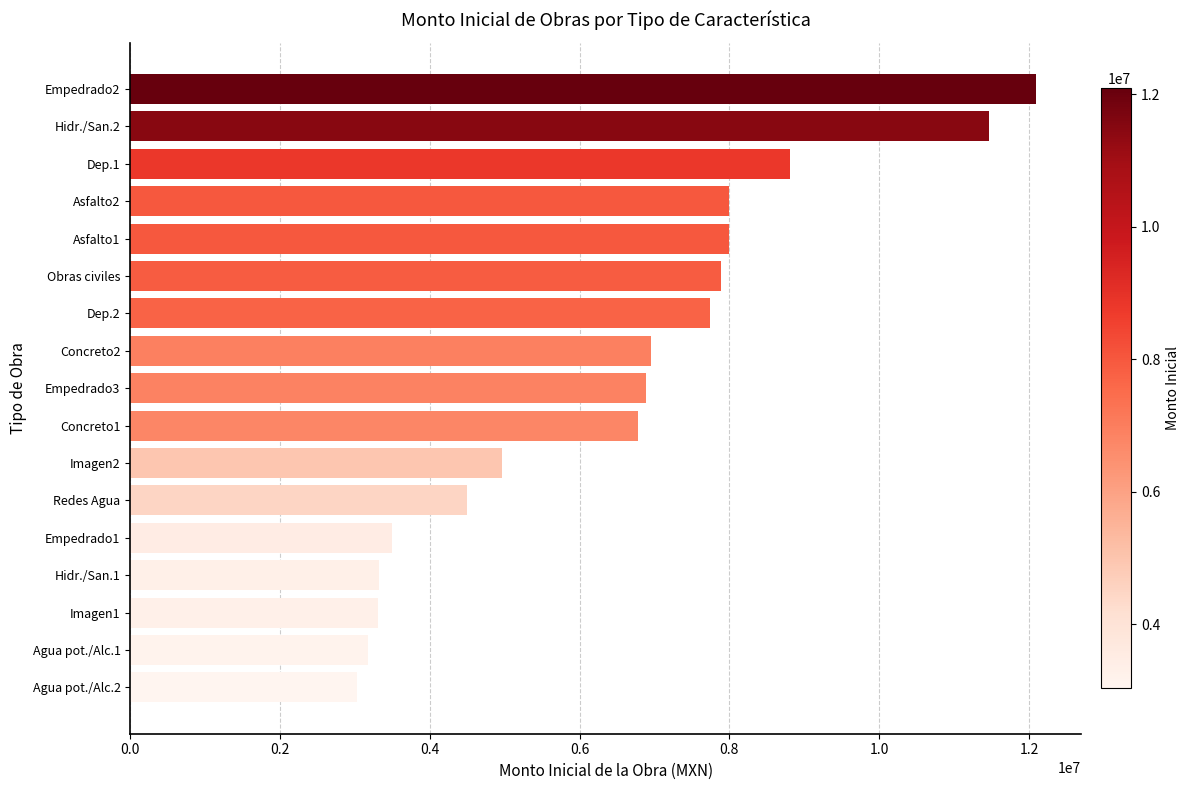

What is the sum of all values?

110392267.9